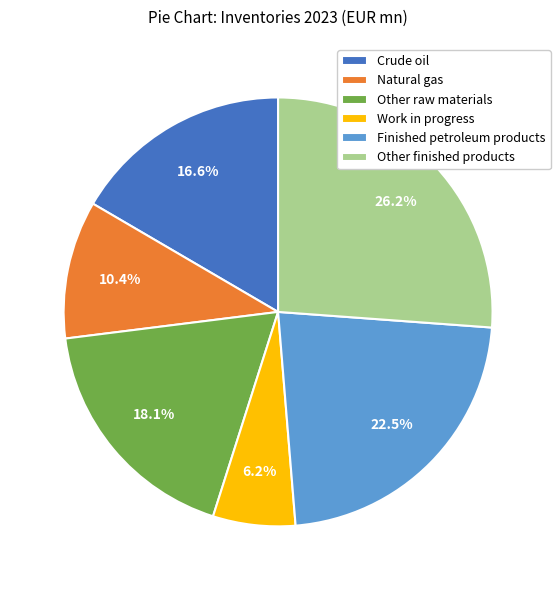

Does Other finished products represent more than half of the total?

No